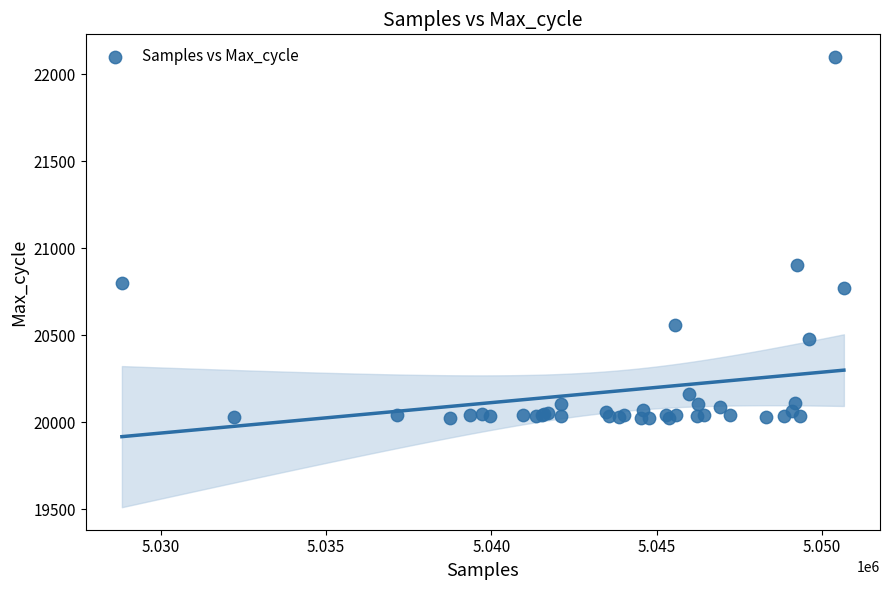

What Y value in the scatter plot is closest to 21060?

20903